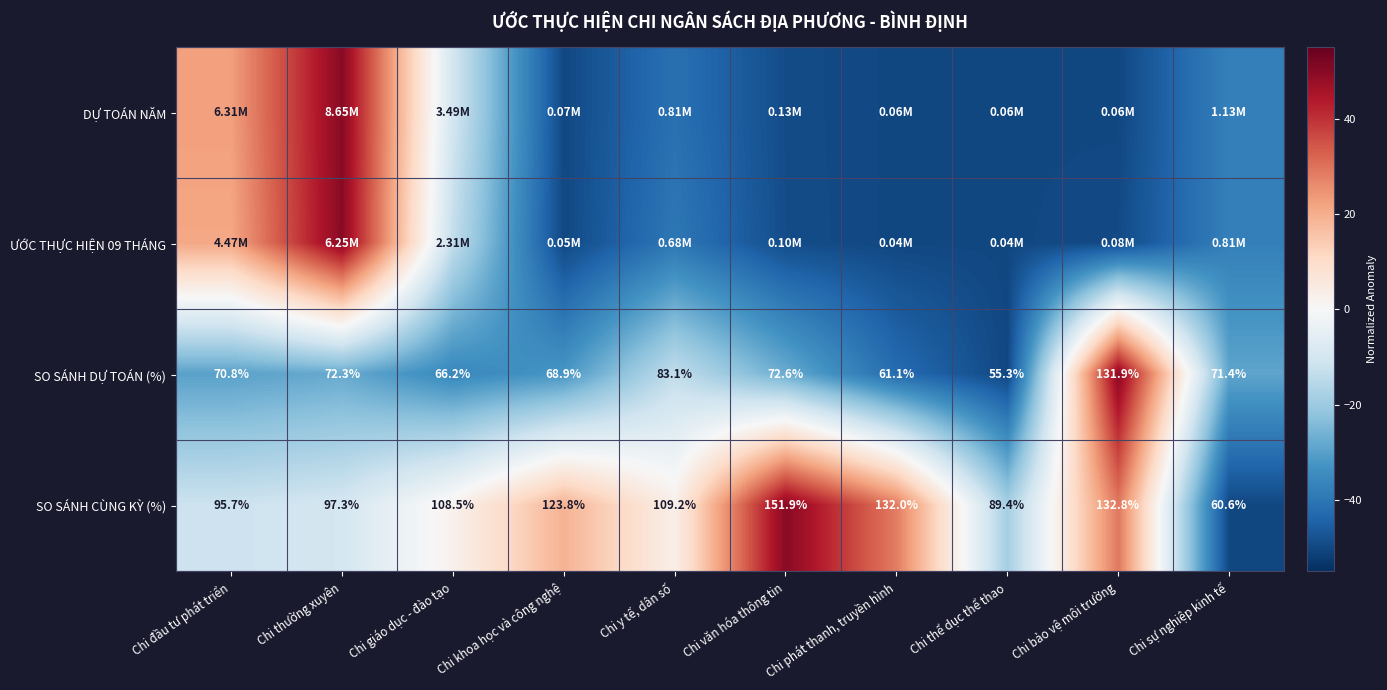

Where is SO SÁNH DỰ TOÁN (%) nearest to the value 93?

Chi y tế, dân số